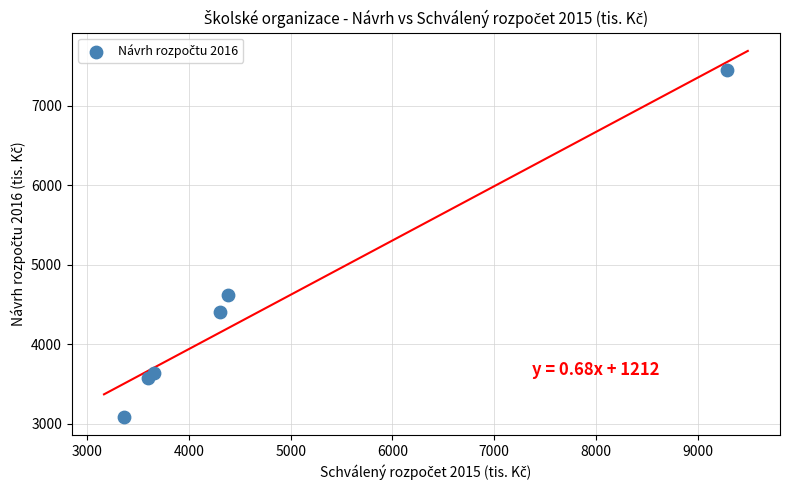

What is the range of Y values (max minus min)?

4356